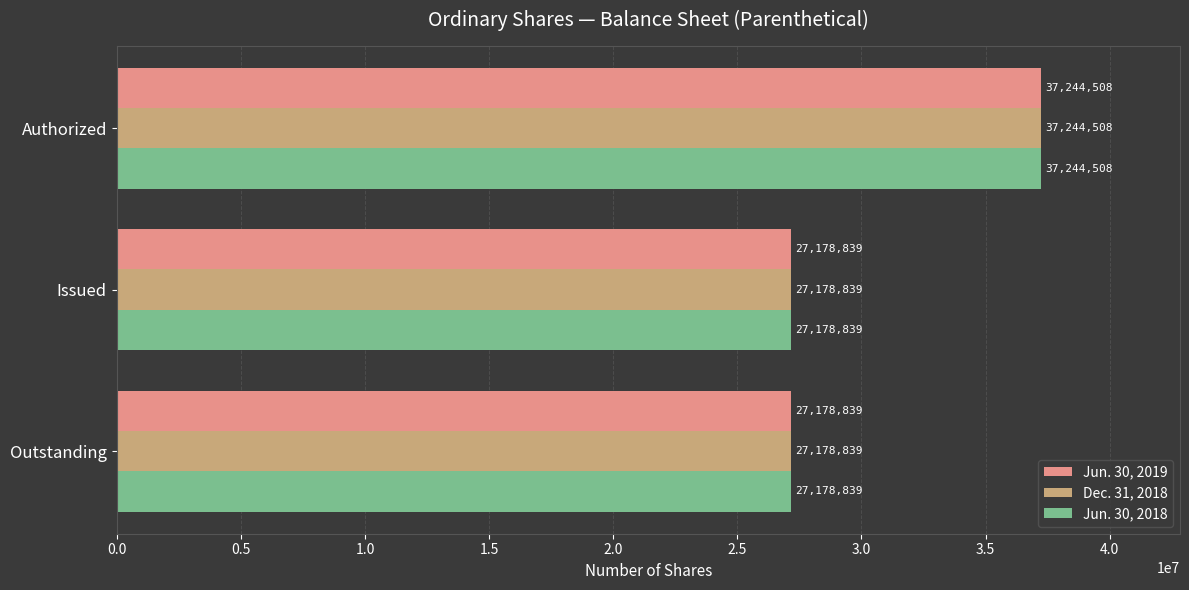

How many Dec. 31, 2018 values are between 27178839 and 37244508?

3